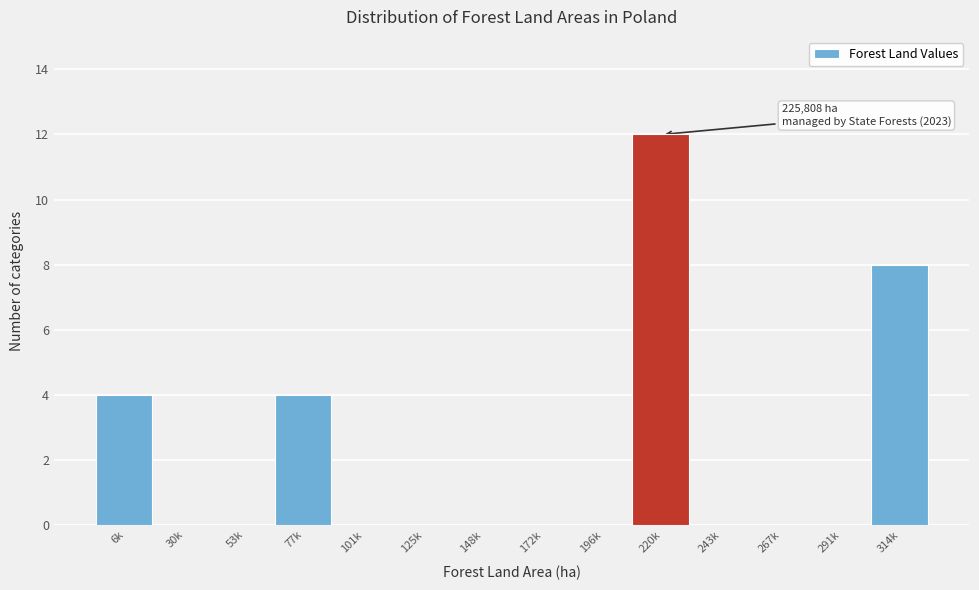

Reading left to right, transcribe all the data shown in this chart.

6k=4	30k=0	53k=0	77k=4	101k=0	125k=0	148k=0	172k=0	196k=0	220k=12	243k=0	267k=0	291k=0	314k=8